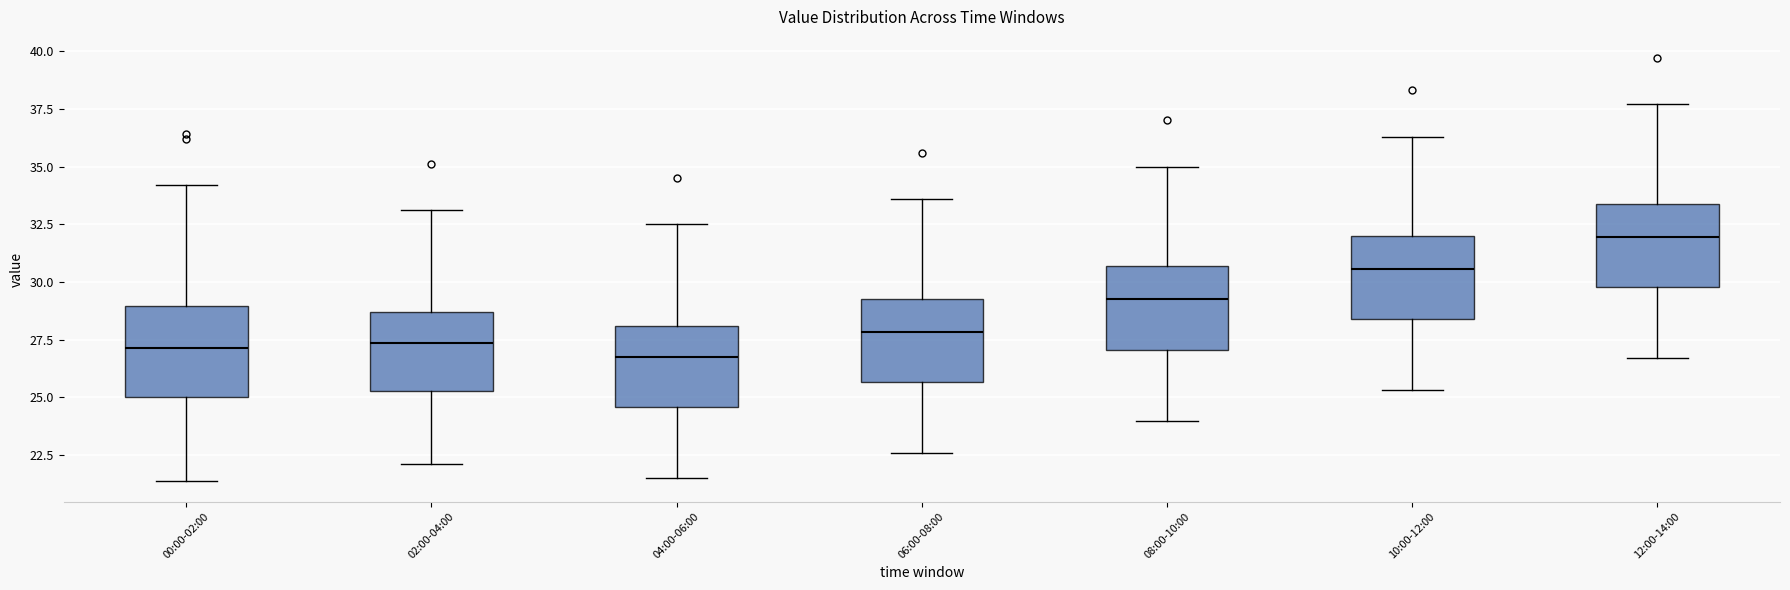

Reading left to right, transcribe this box plot: for each box, give where its median line is, the range the box spans, and where its two whiskers end, as read against the y-axis. The values are not printed on the chart, so give them approximately, as read against the axis.

00:00-02:00: median 27.0, box 25.0 to 29.0, whiskers 21.5 to 34.0
02:00-04:00: median 27.5, box 25.5 to 28.5, whiskers 22.0 to 33.0
04:00-06:00: median 27.0, box 24.5 to 28.0, whiskers 21.5 to 32.5
06:00-08:00: median 28.0, box 25.5 to 29.5, whiskers 22.5 to 33.5
08:00-10:00: median 29.5, box 27.0 to 30.5, whiskers 24.0 to 35.0
10:00-12:00: median 30.5, box 28.5 to 32.0, whiskers 25.5 to 36.5
12:00-14:00: median 32.0, box 30.0 to 33.5, whiskers 26.5 to 37.5